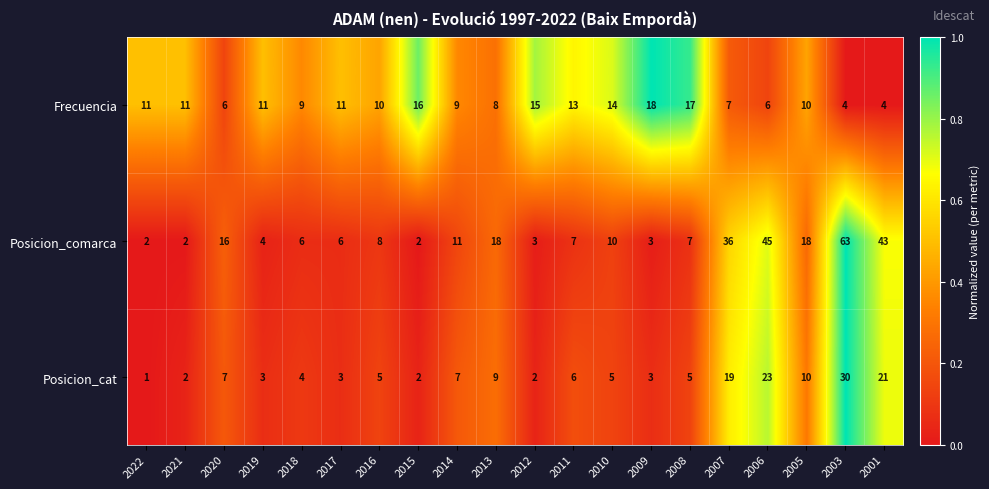

What is the difference between the Posicion_comarca values at 2007 and 2011?

29